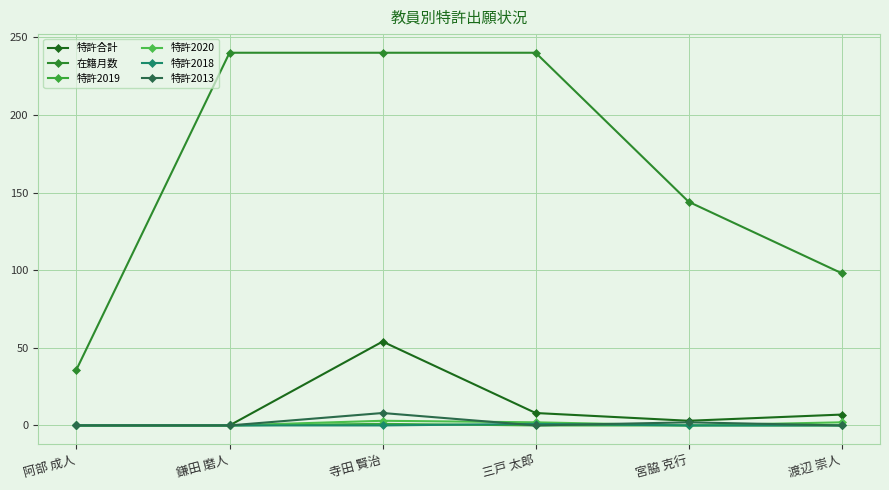

True or false: 特許2019 has more than 1 points higher than both neighbors.

False